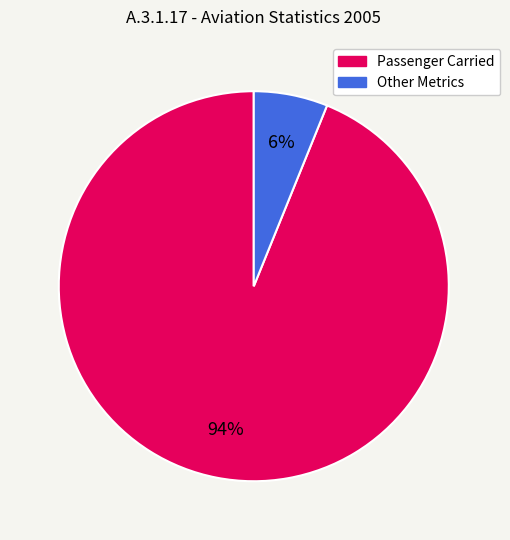

Count the number of slices in the pie.

2